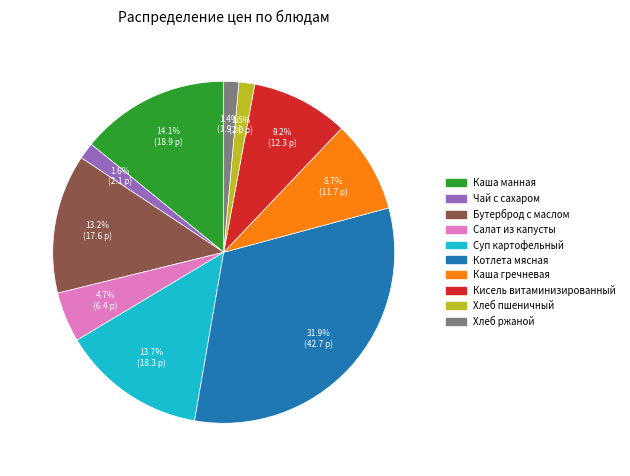

How many segments does this pie chart have?

10